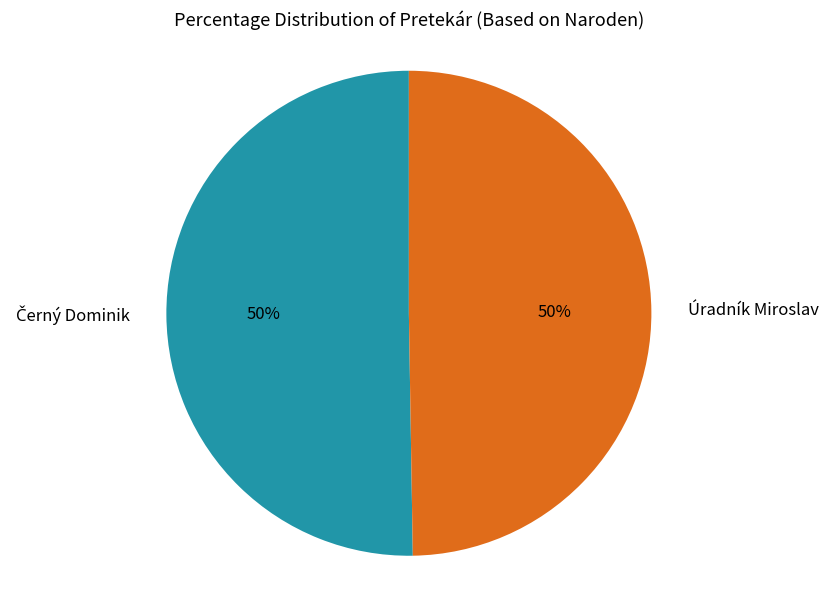

The Úradník Miroslav slice represents 50% of the pie. True or false?

True